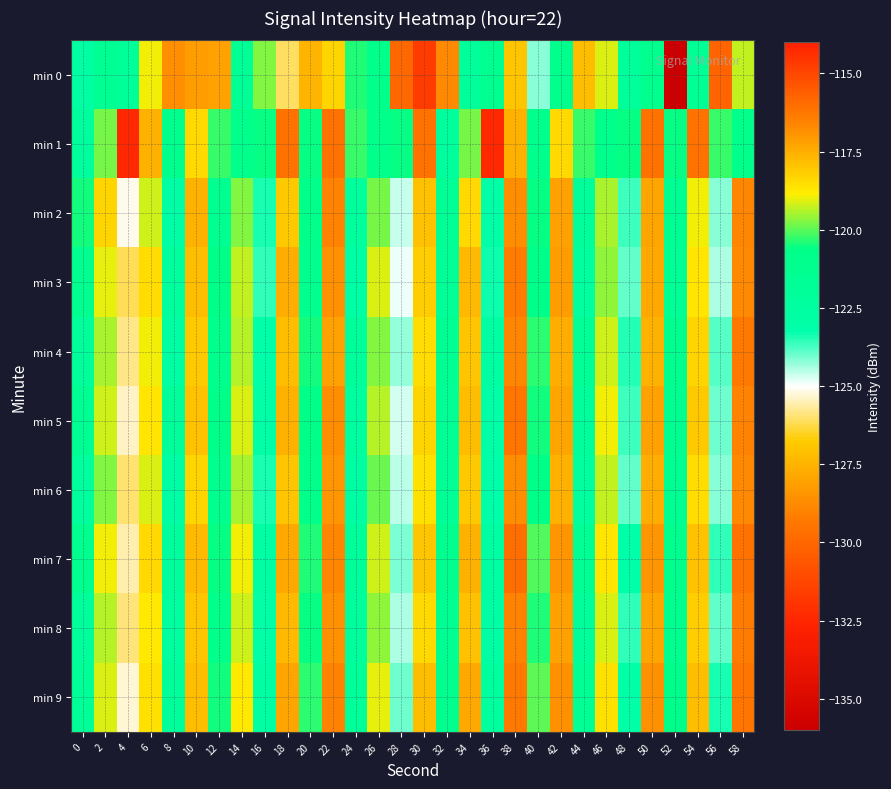

What is the spread (max minus min) of values at 58?

4.8